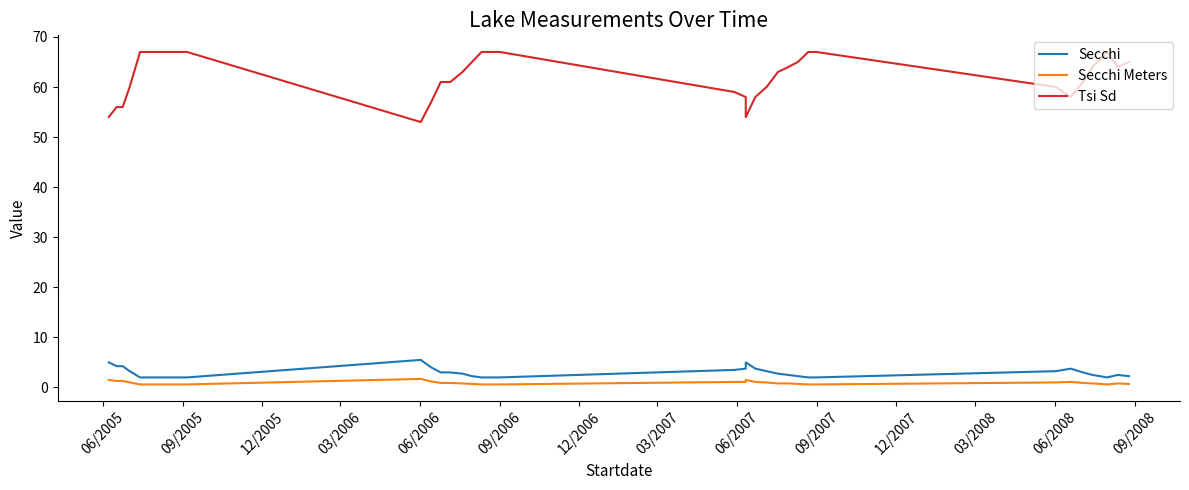

The value of Tsi Sd at 35 is 112.2. True or false?

False